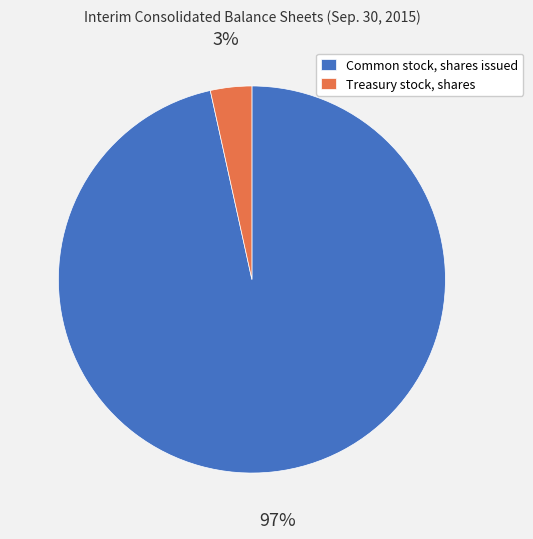

To the nearest percent, what portion does Common stock, shares issued represent?

97%